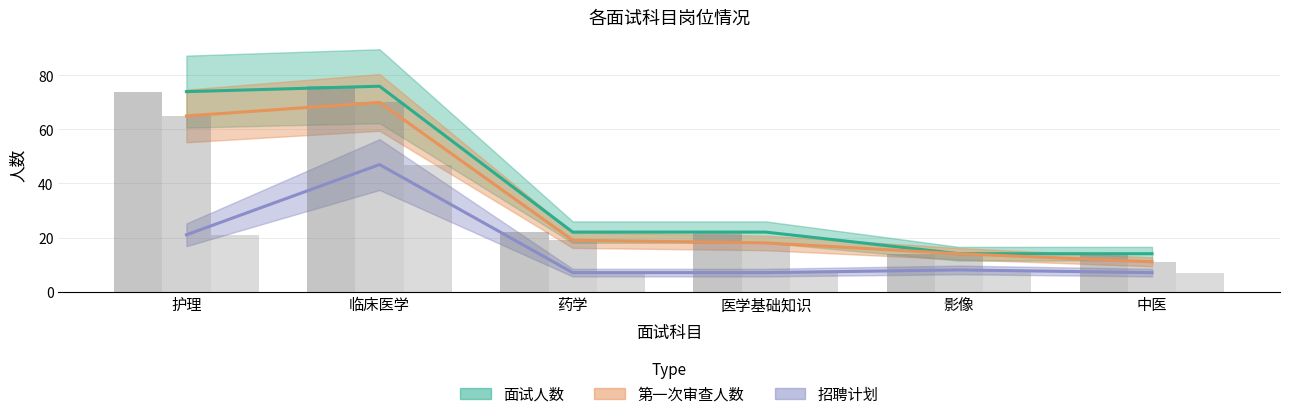

The value of 第一次审查人数 at 护理 is 107. True or false?

False